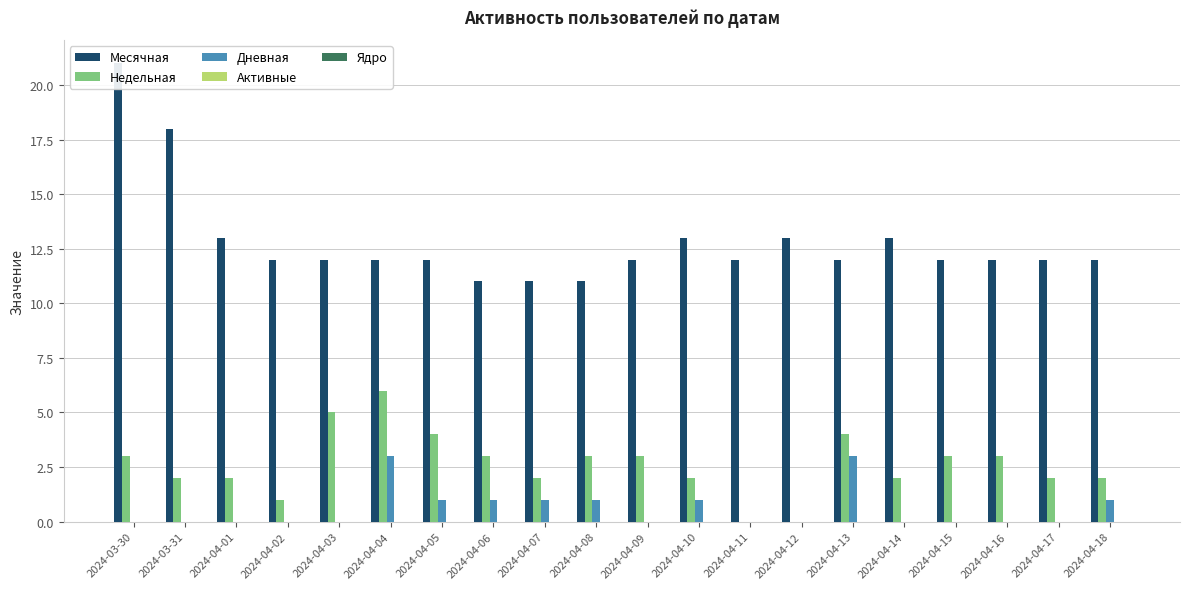

What are all the series names shown in the legend?

Месячная, Недельная, Дневная, Активные, Ядро